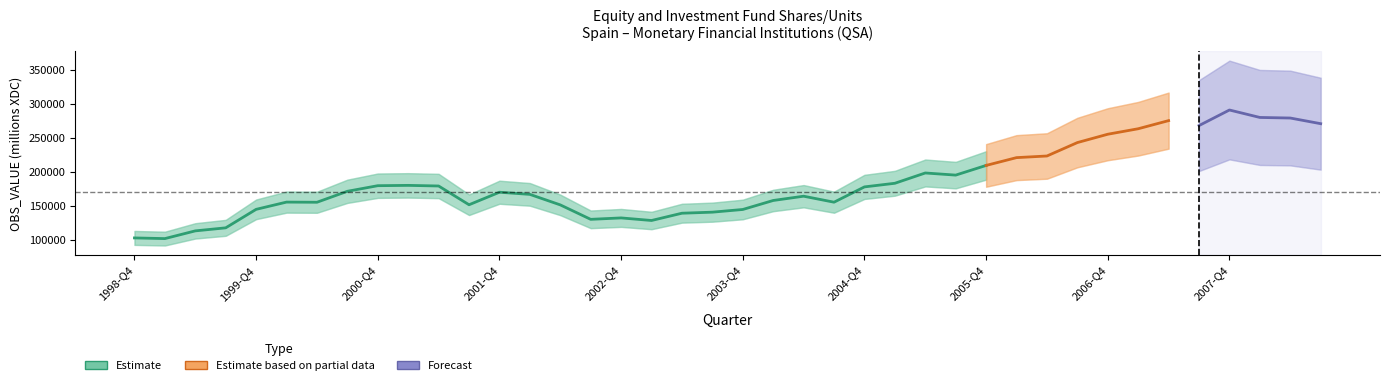

List the labels in order of value, smallest first.

1999-Q1, 1998-Q4, 1999-Q2, 1999-Q3, 2003-Q1, 2002-Q3, 2002-Q4, 2003-Q2, 2003-Q3, 2003-Q4, 1999-Q4, 2002-Q2, 2001-Q3, 2000-Q2, 2004-Q3, 2000-Q1, 2004-Q1, 2004-Q2, 2002-Q1, 2001-Q4, 2000-Q3, 2004-Q4, 2001-Q2, 2000-Q4, 2001-Q1, 2005-Q1, 2005-Q3, 2005-Q2, 2005-Q4, 2006-Q1, 2006-Q2, 2006-Q3, 2006-Q4, 2007-Q1, 2007-Q3, 2008-Q3, 2007-Q2, 2008-Q2, 2008-Q1, 2007-Q4